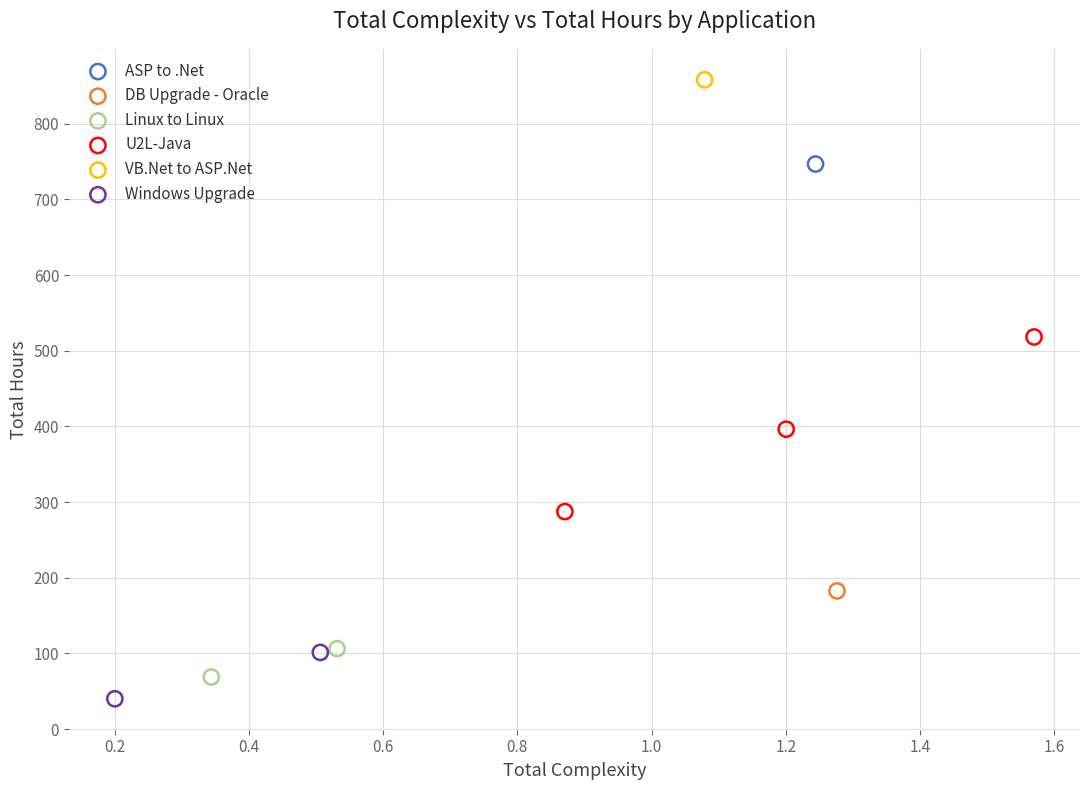

What are all the series names shown in the legend?

ASP to .Net, DB Upgrade - Oracle, Linux to Linux, U2L-Java, VB.Net to ASP.Net, Windows Upgrade